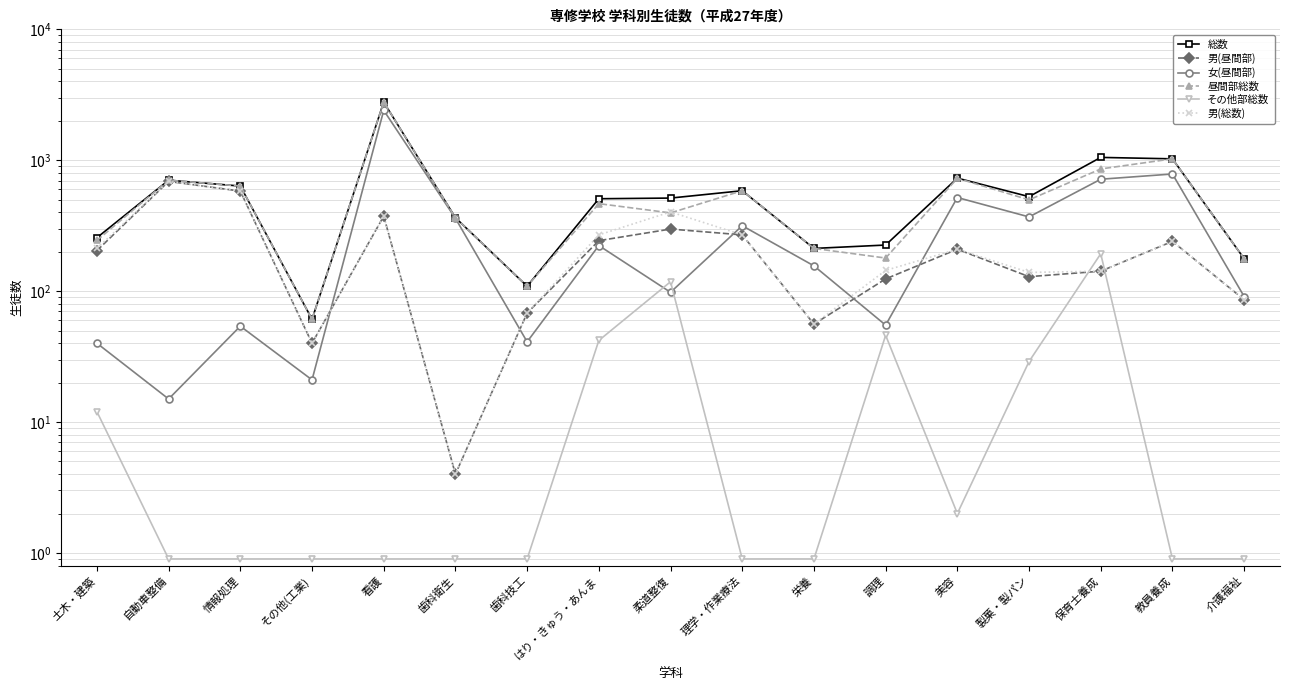

At which category does 総数 reach its first local peak?

自動車整備